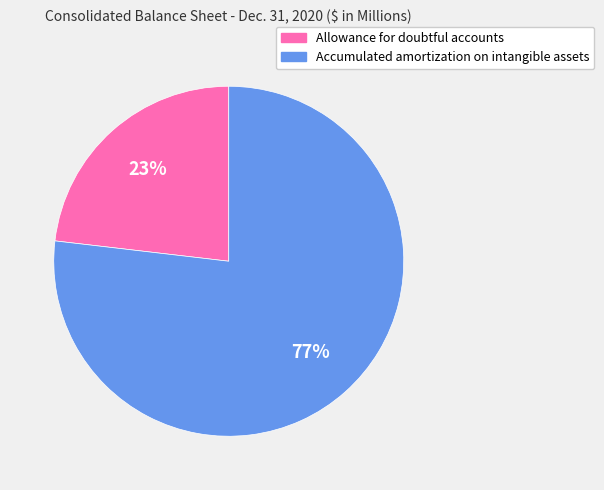

Is it true that Allowance for doubtful accounts is 18% of the pie?

False